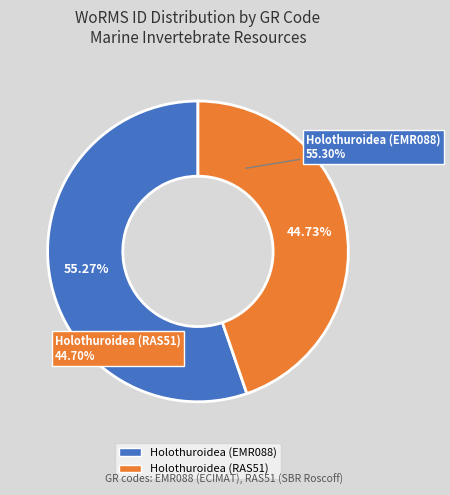

How many segments does this pie chart have?

2